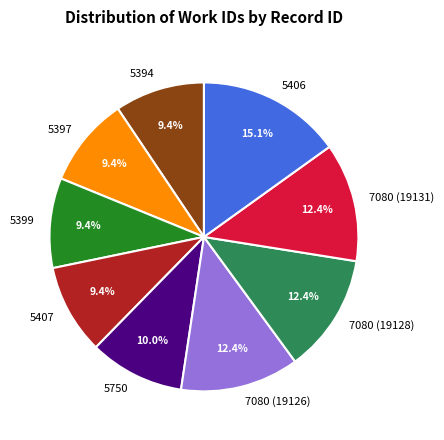

Is the sum of 7080 (19126) and 5397 greater than half?

No